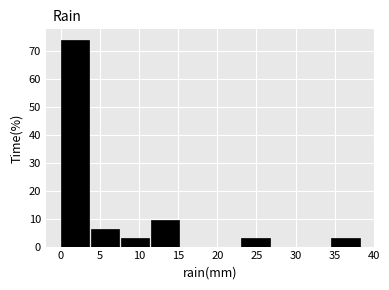

Over which range of the x-axis is the bar tallest?

0.0 to 4.0